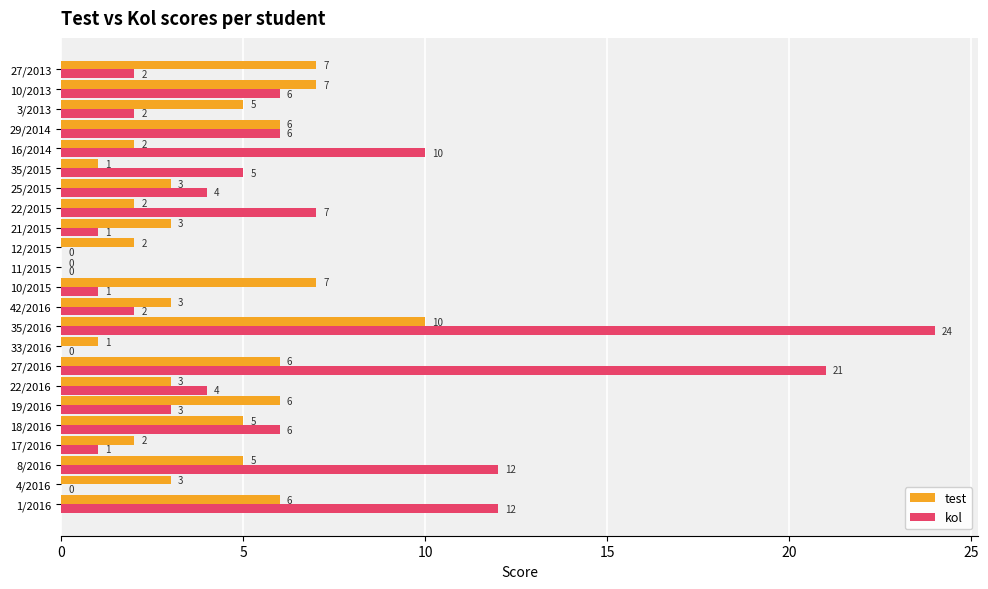

At which category is the sum across all series the highest?

35/2016